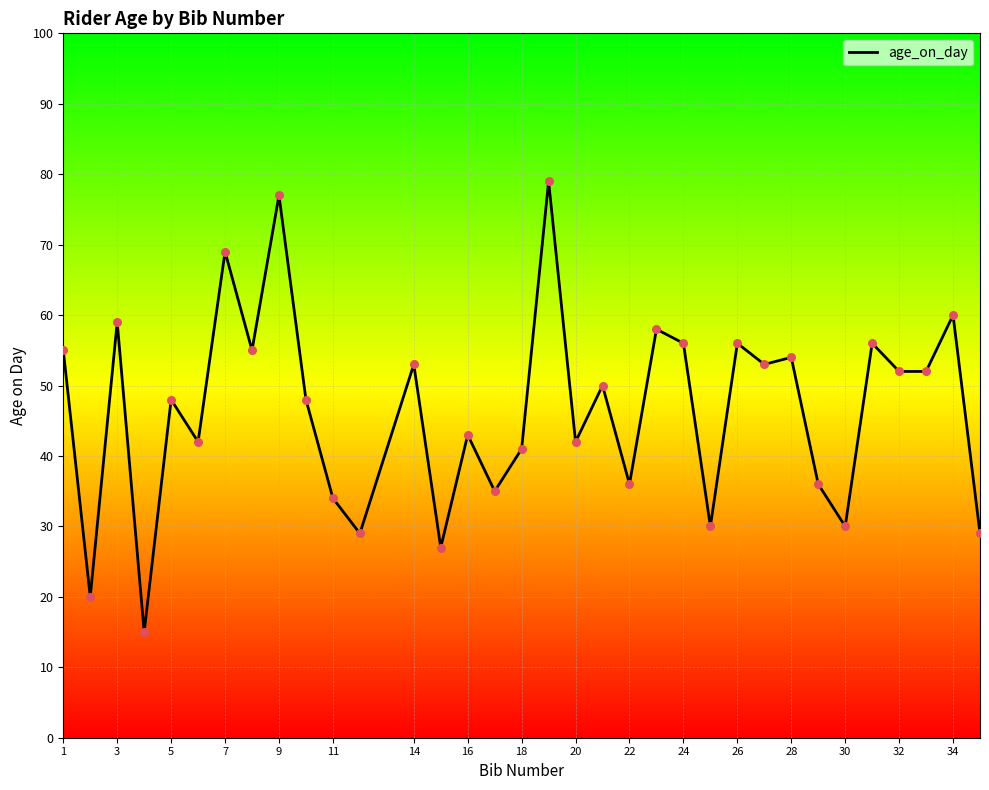

What is the difference between the maximum and minimum values?

64